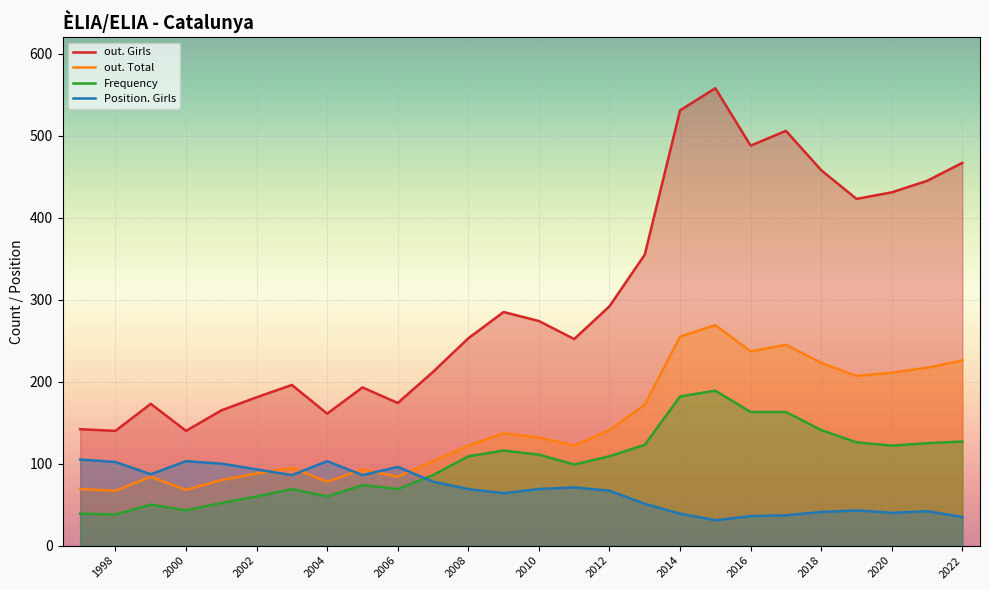

Rank the series at 2009 from highest to lowest value.

out. Girls, out. Total, Frequency, Position. Girls